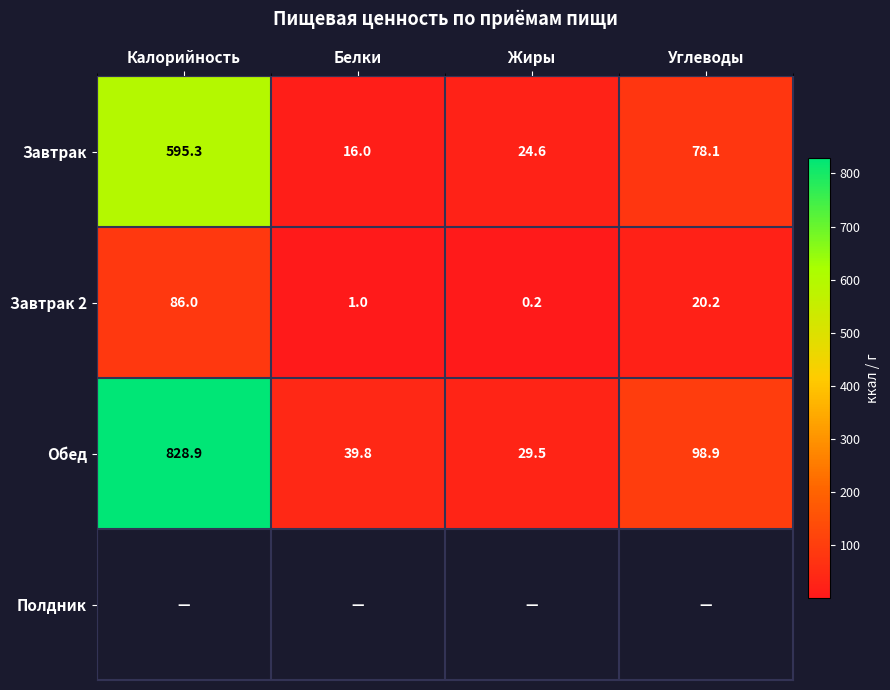

True or false: Завтрак 2 has a value of 1.4 at Белки.

False